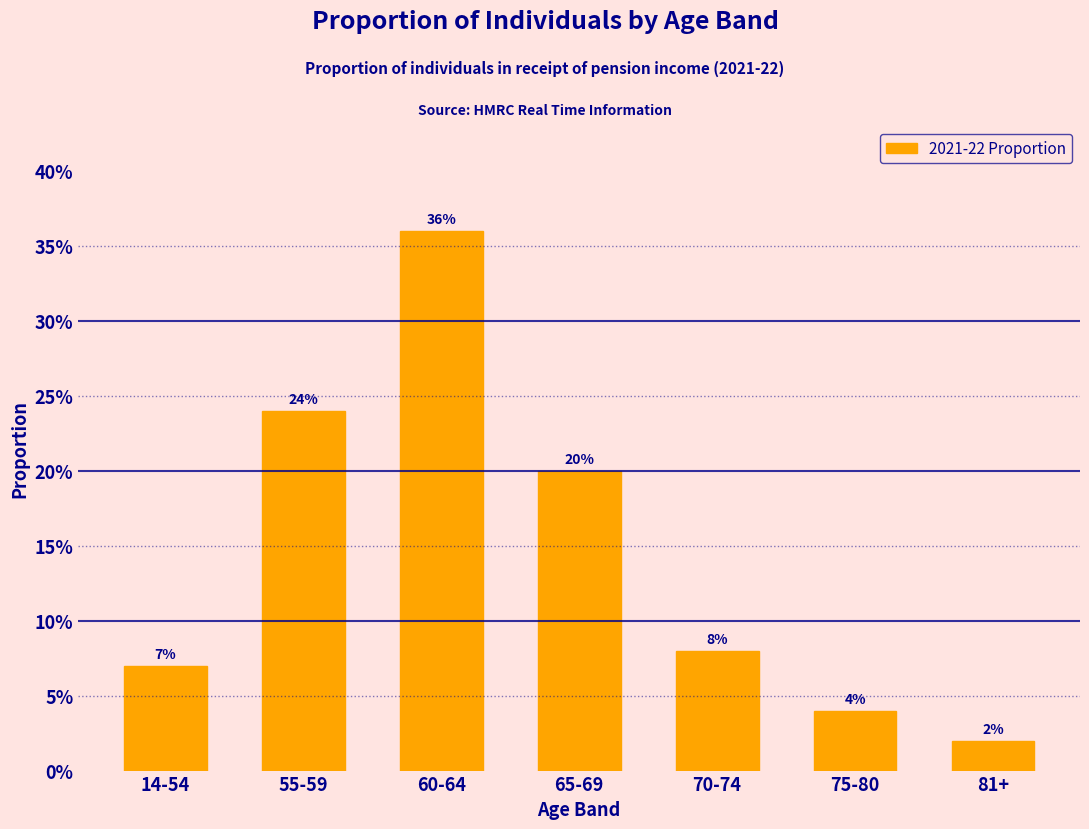

Are the bars horizontal?

No